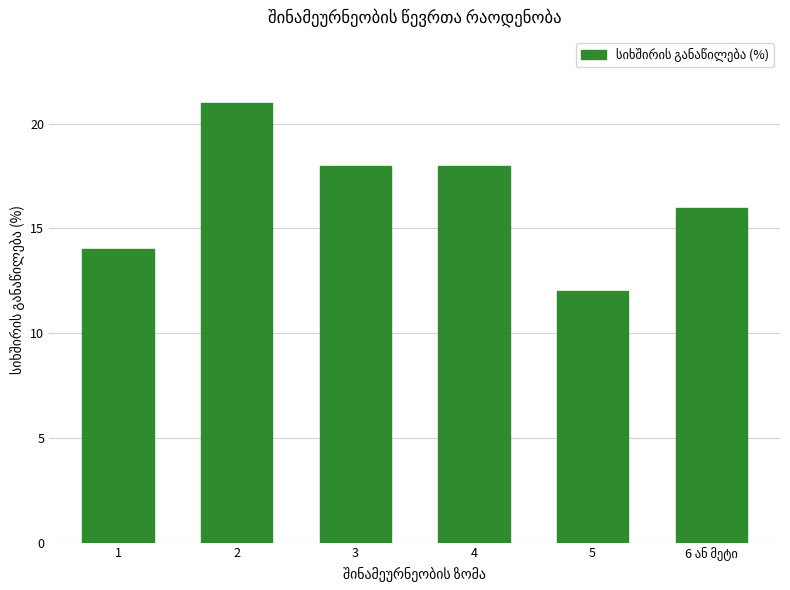

Does the chart contain any negative values?

No